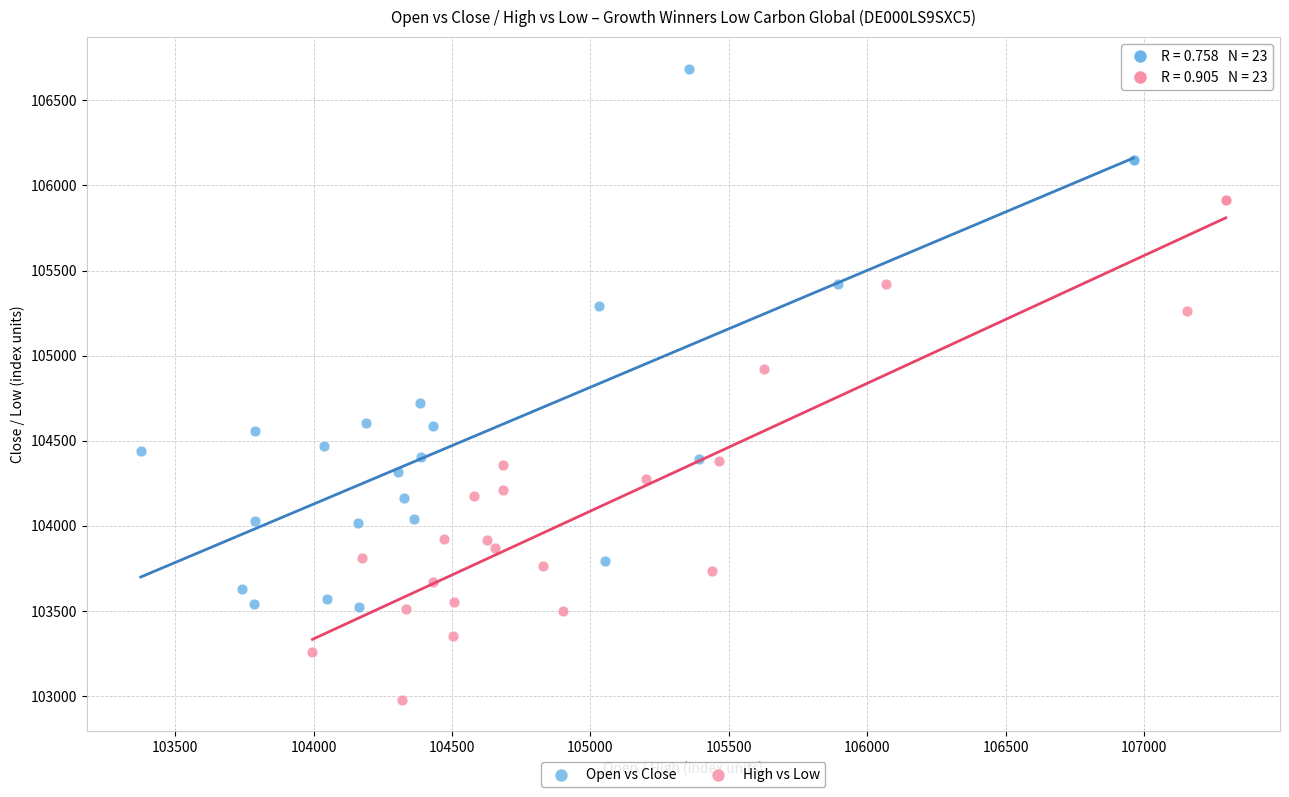

Which series contains the lowest Y value?

High vs Low